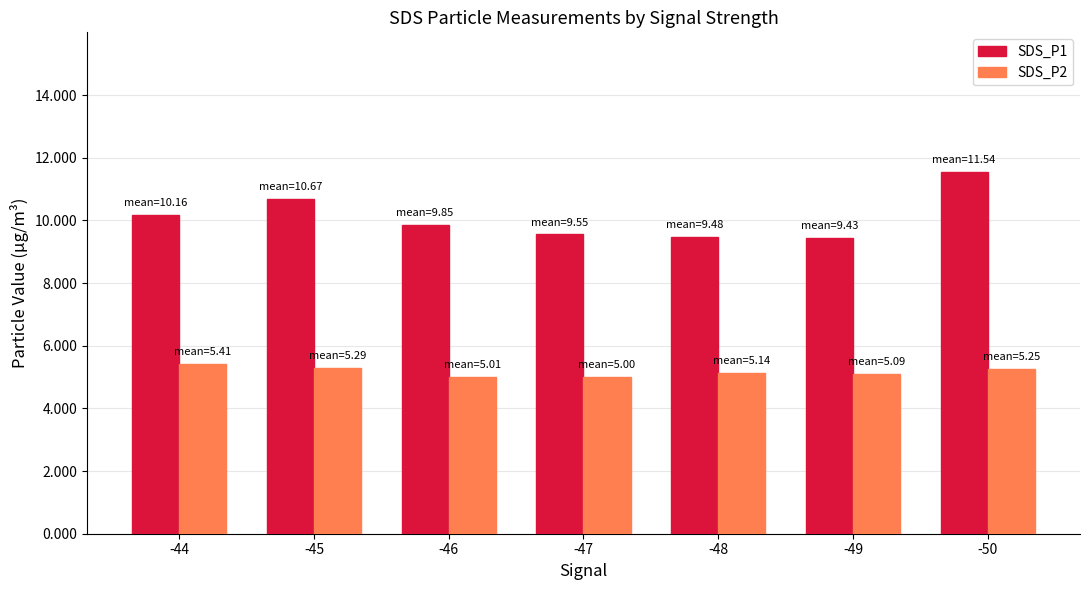

The SDS_P1 series shows 6.7 at -45. True or false?

False